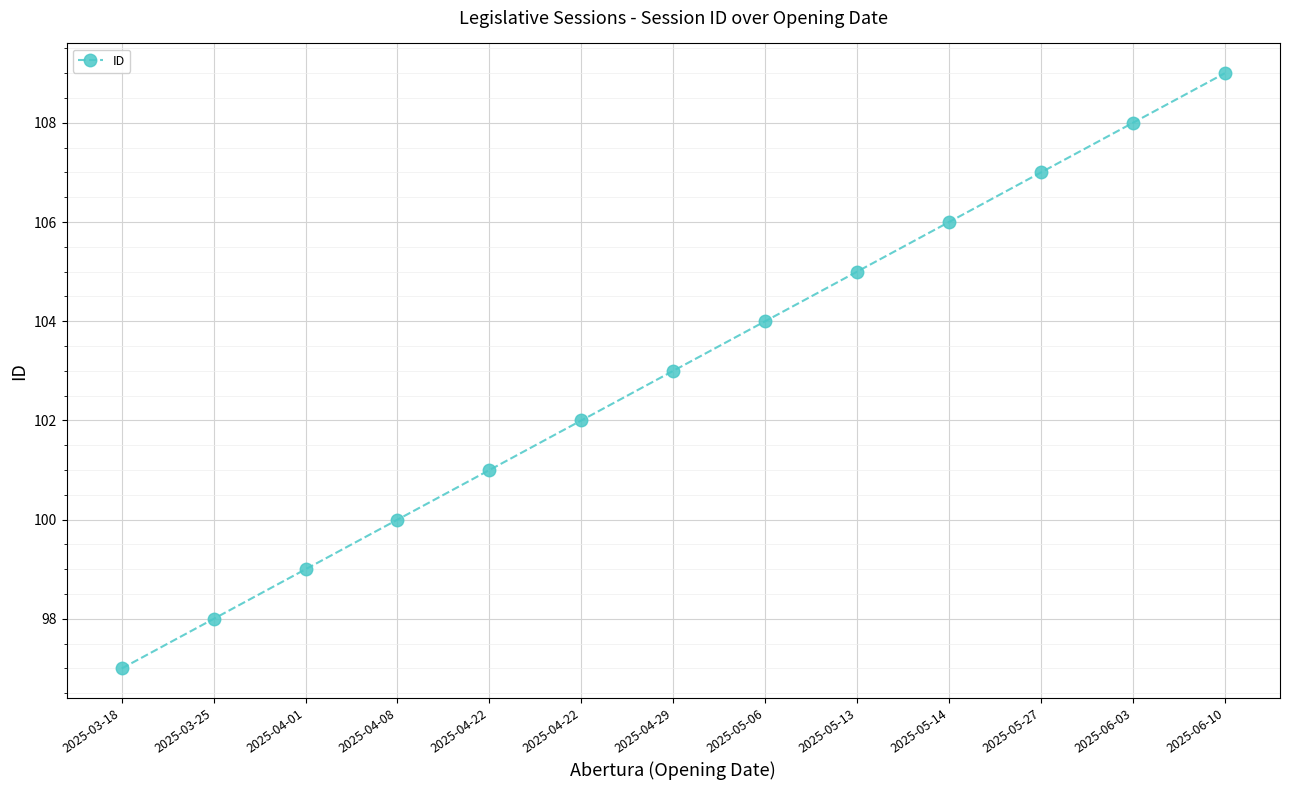

Does the chart display data point markers on the line(s)?

Yes